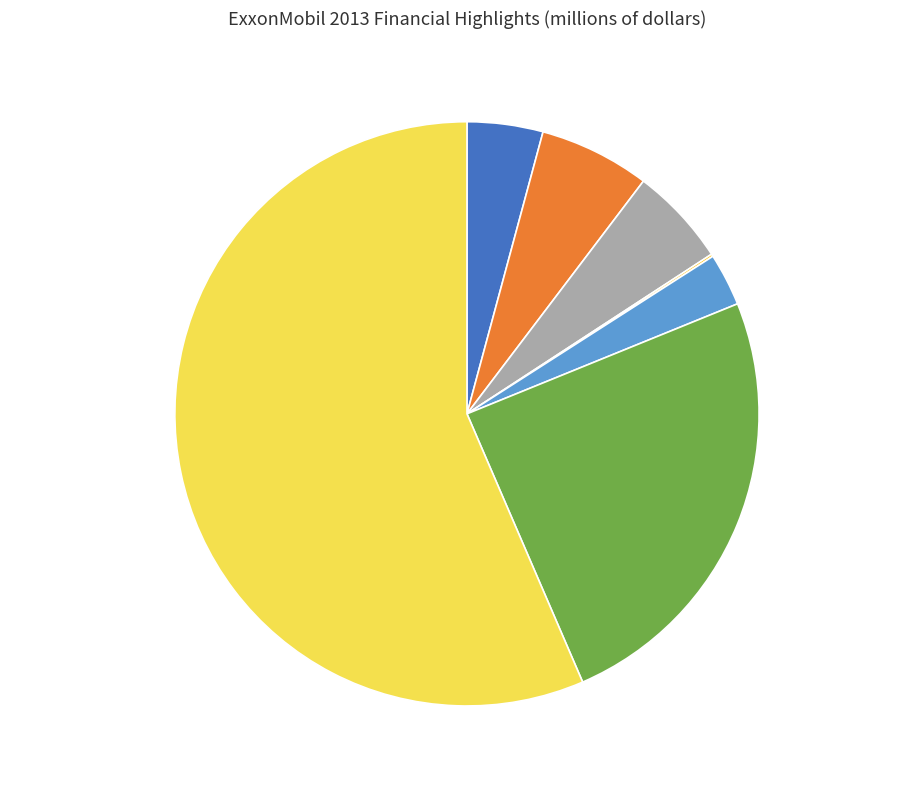

Which slice is the largest?

Market valuation at year end